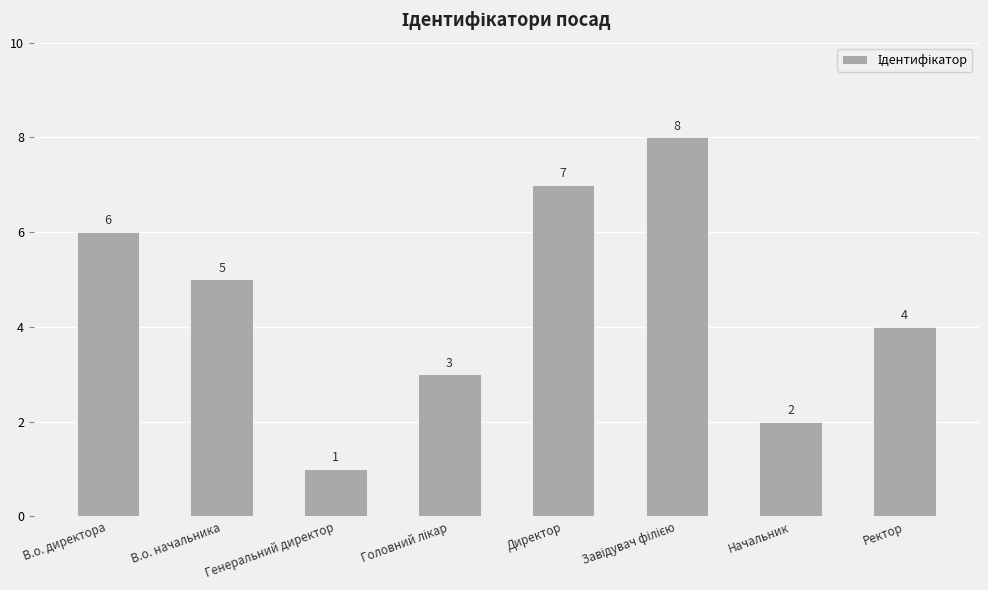

What is the greatest value displayed?

8